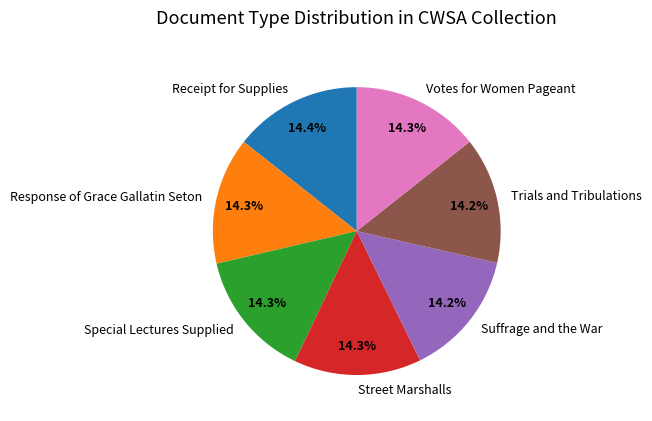

True or false: Suffrage and the War accounts for 27% of the total.

False